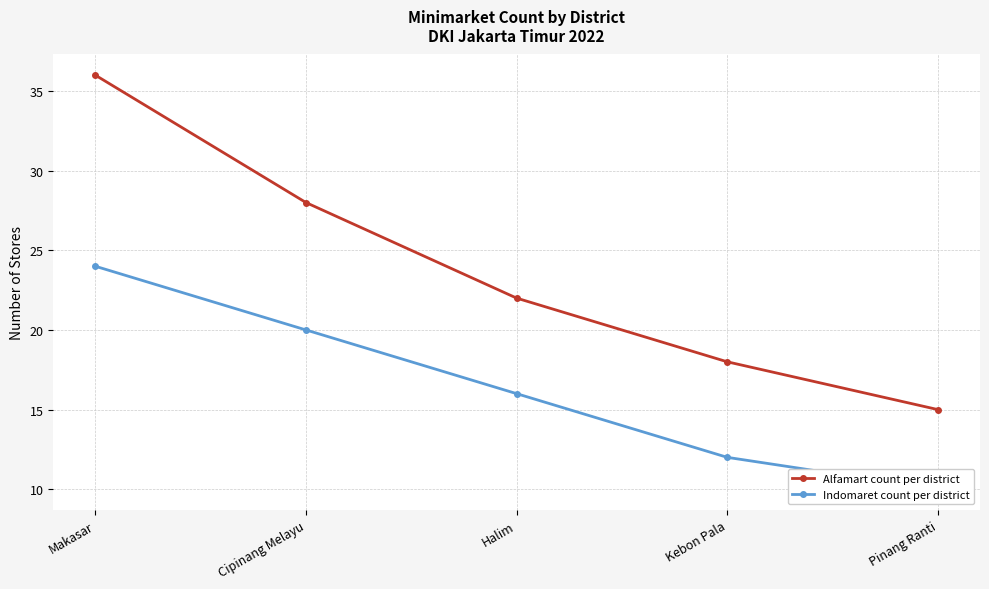

True or false: Alfamart count per district has more than 1 interior local peaks.

False